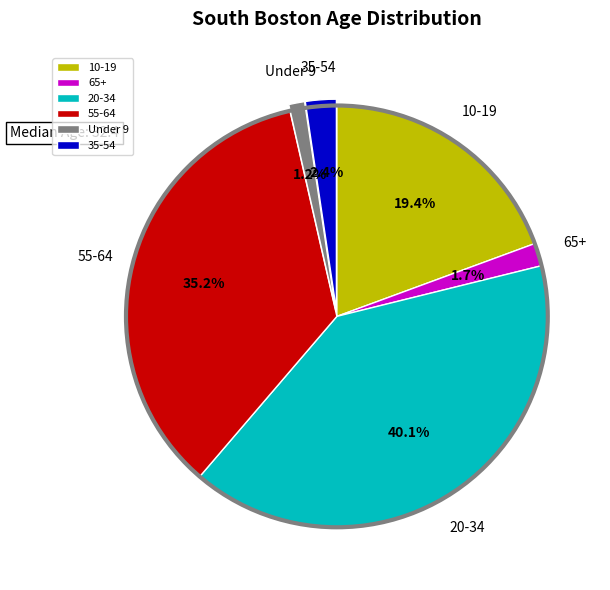

Does any single category account for the majority?

No